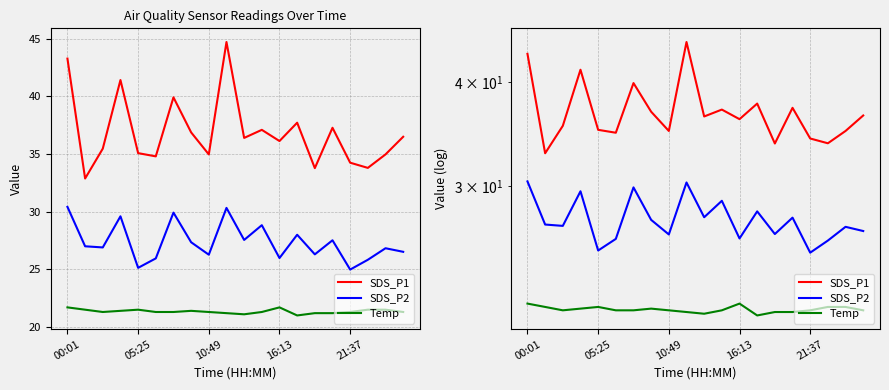

What is the average value of the Temp series?

21.4